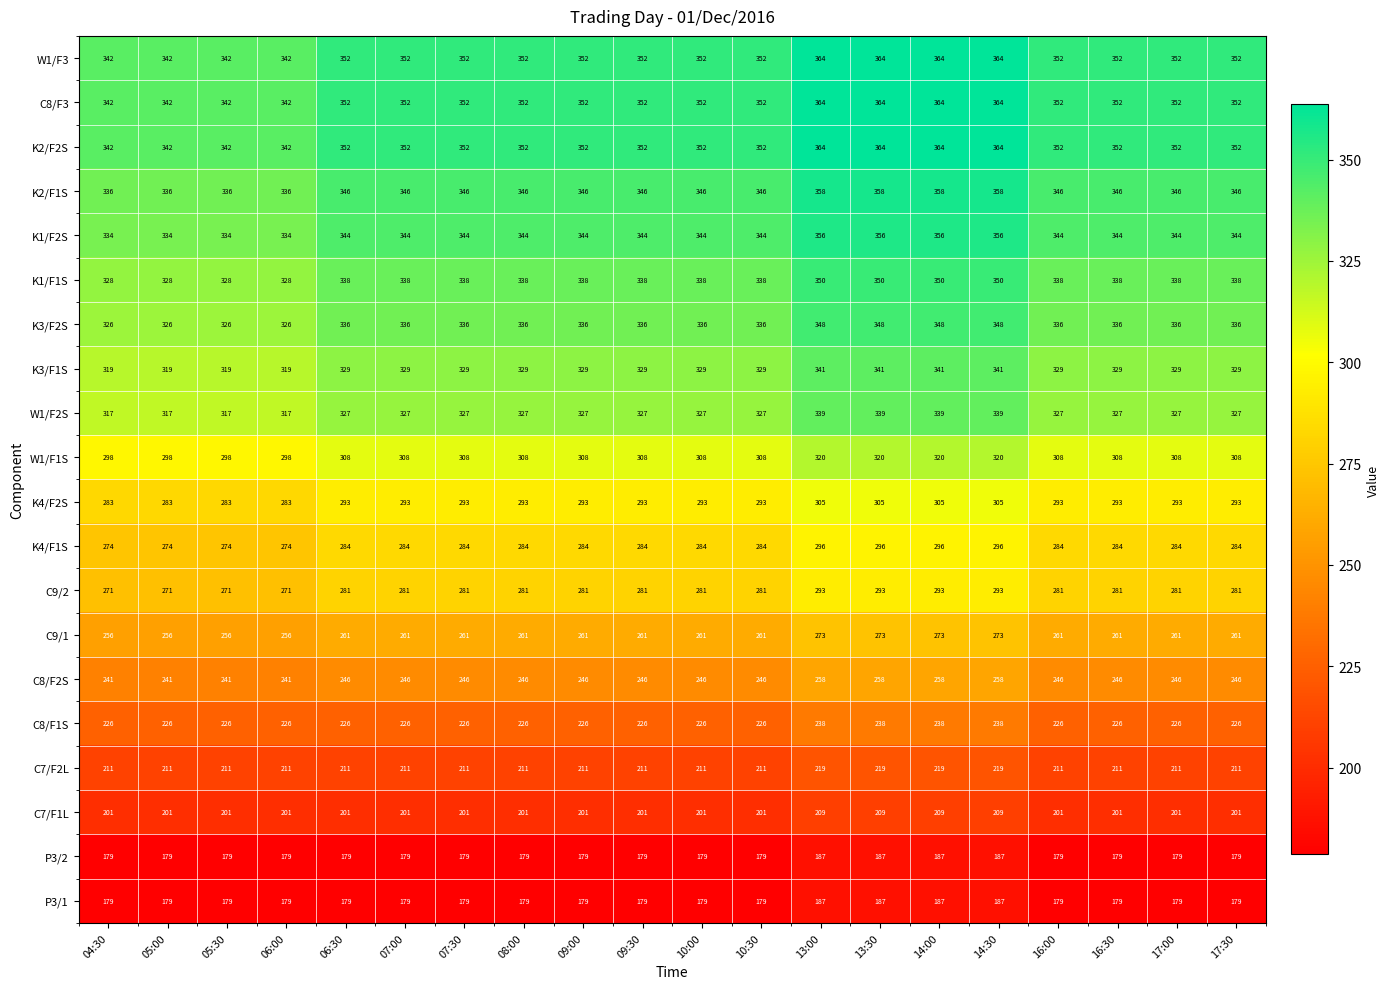

True or false: K2/F2S has a value of 352 at 07:30.

True